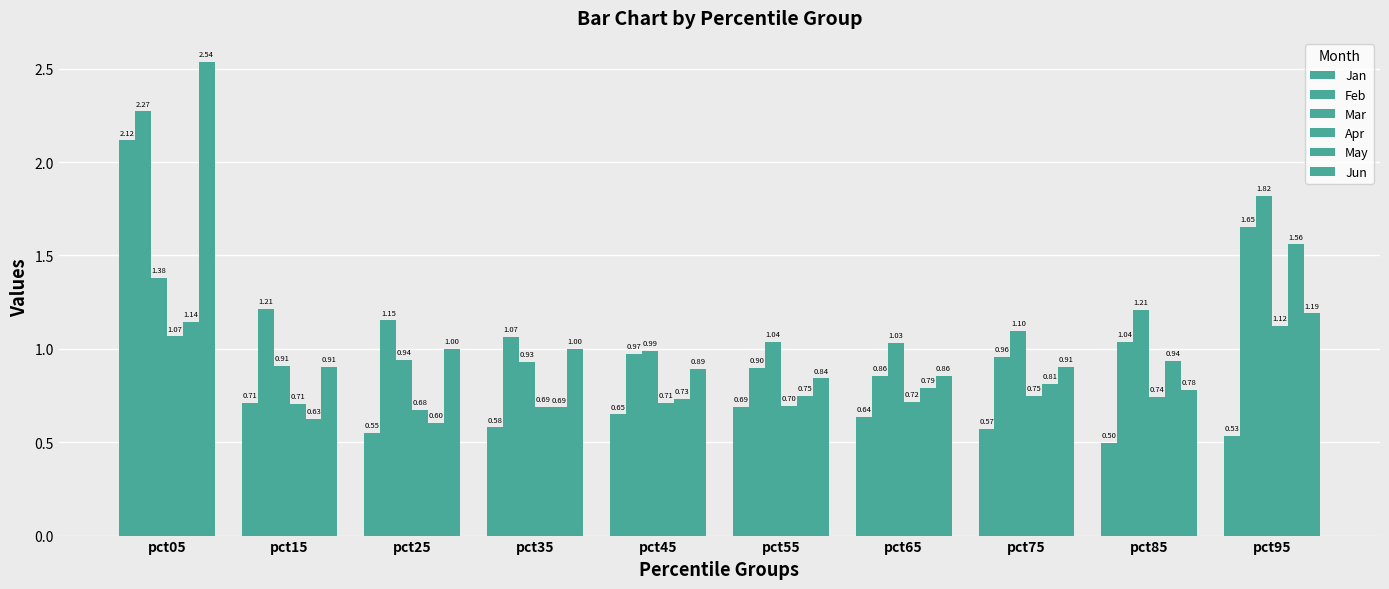

Rank the categories by Apr value from lowest to highest.

pct25, pct35, pct55, pct15, pct45, pct65, pct85, pct75, pct05, pct95